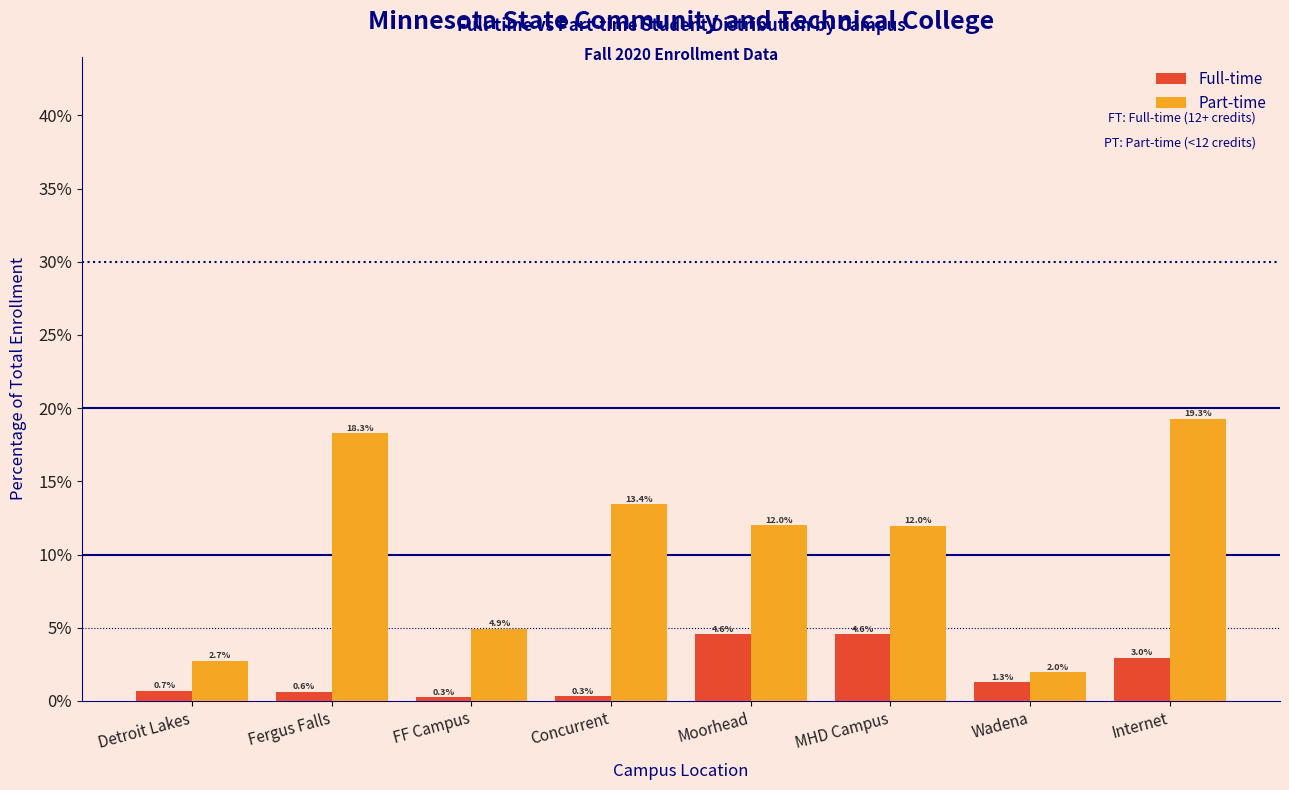

Reading left to right, what are all the values shown in this chart?

Full-time: Detroit Lakes=0.7	Fergus Falls=0.6	FF Campus=0.3	Concurrent=0.3	Moorhead=4.6	MHD Campus=4.6	Wadena=1.3	Internet=3.0
Part-time: Detroit Lakes=2.7	Fergus Falls=18.3	FF Campus=4.9	Concurrent=13.4	Moorhead=12.0	MHD Campus=12.0	Wadena=2.0	Internet=19.3